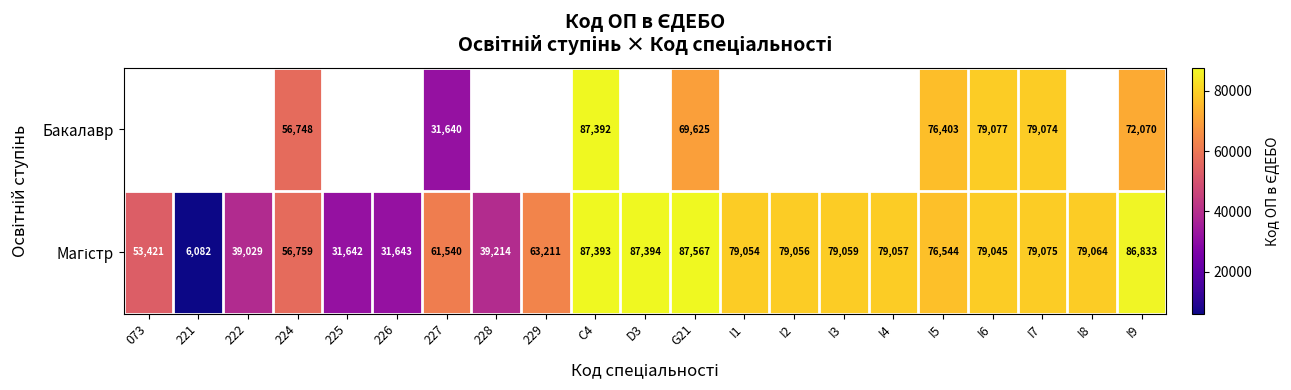

How many data points does each series have?

21